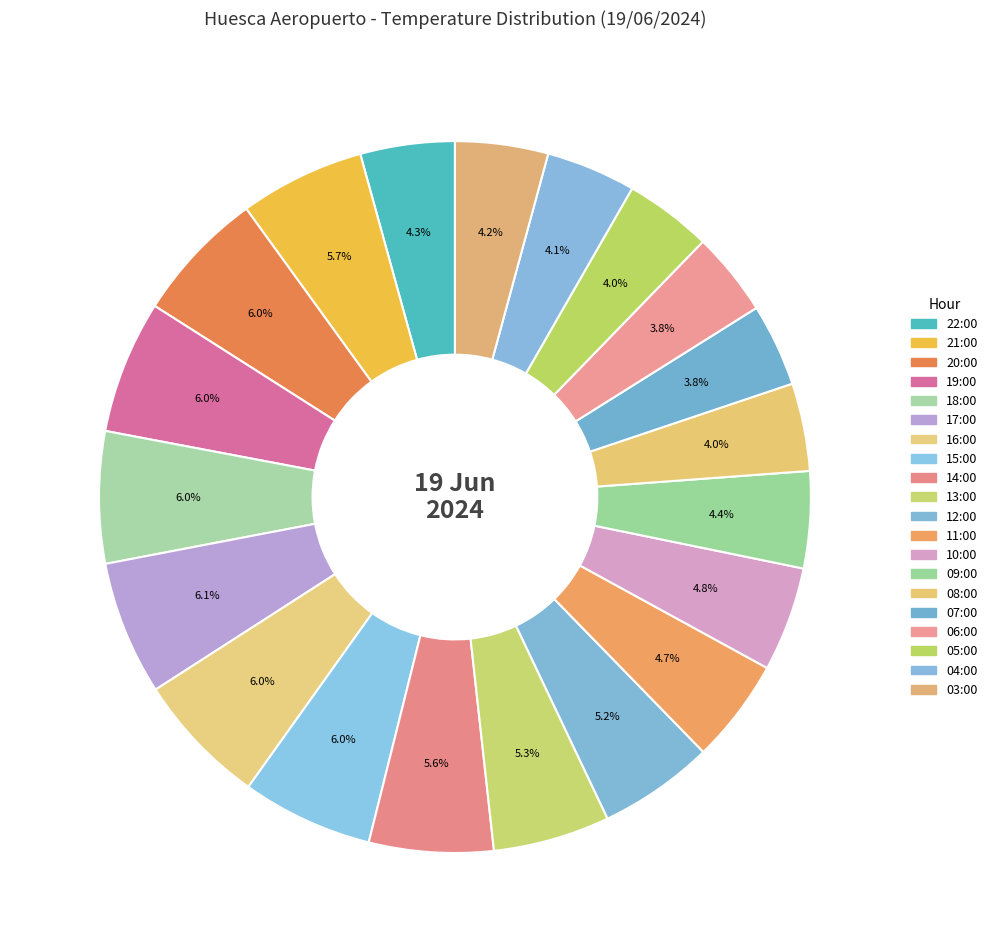

To the nearest percent, what percentage of the pie is 20:00?

6%